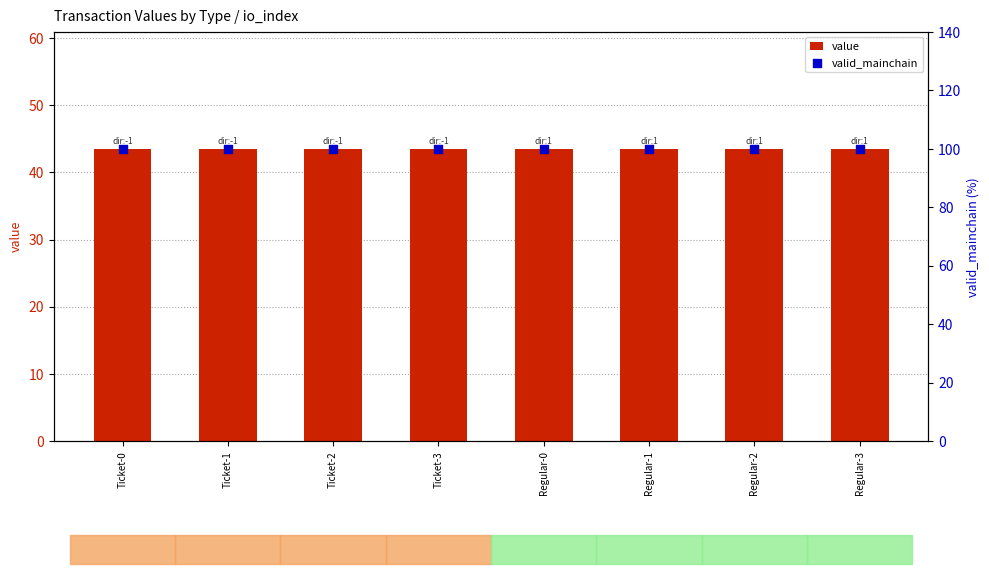

At which category is the sum across all series the highest?

Ticket-0